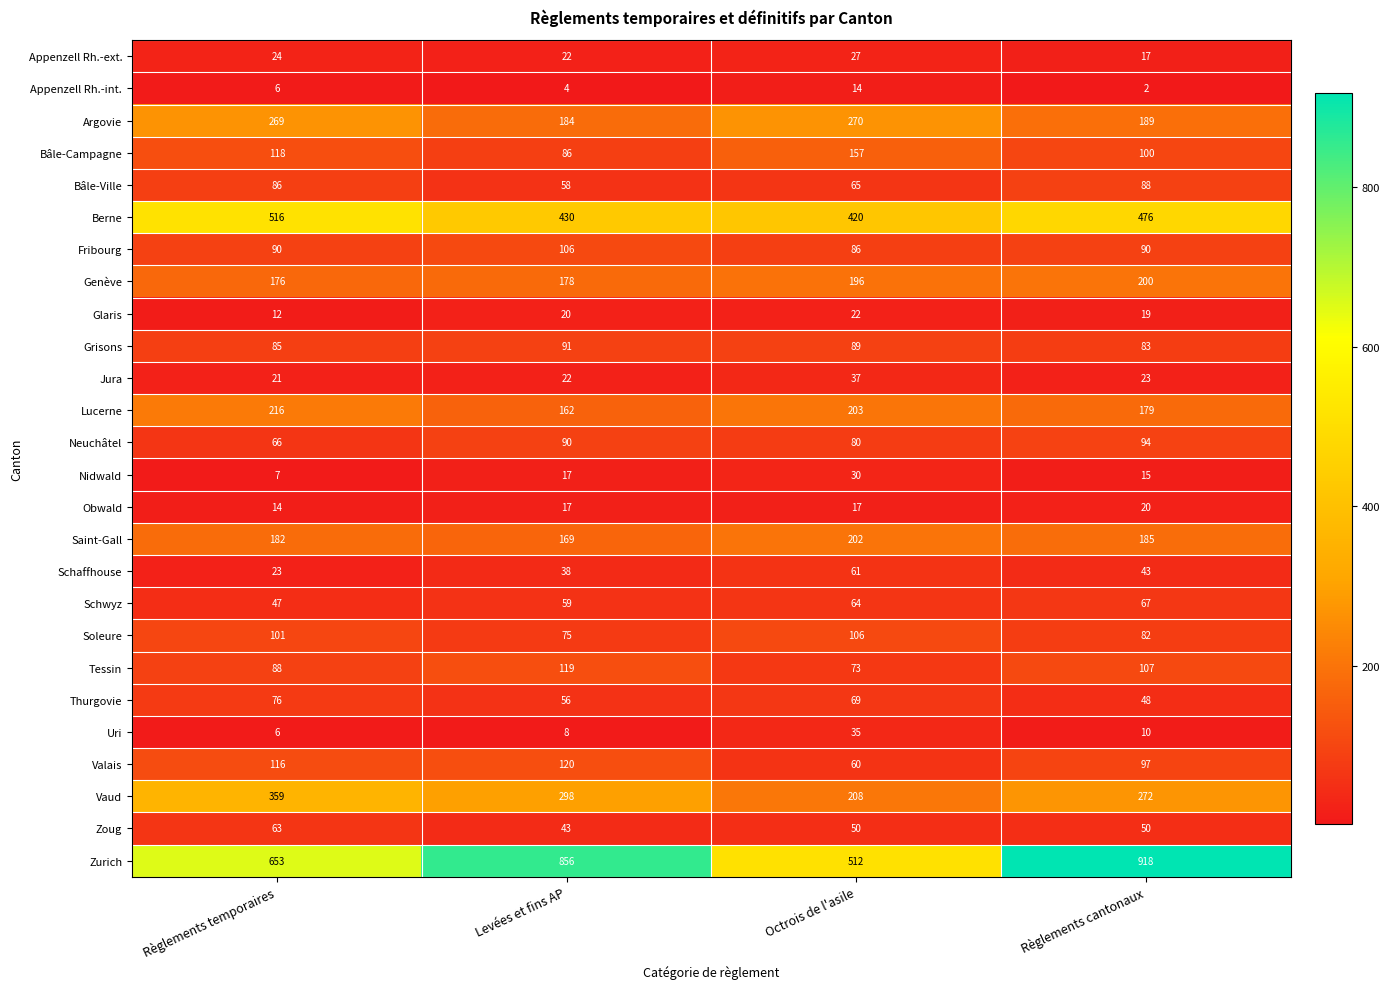

At Règlements cantonaux, list the series in order from smallest to largest.

Appenzell Rh.-int., Uri, Nidwald, Appenzell Rh.-ext., Glaris, Obwald, Jura, Schaffhouse, Thurgovie, Zoug, Schwyz, Soleure, Grisons, Bâle-Ville, Fribourg, Neuchâtel, Valais, Bâle-Campagne, Tessin, Lucerne, Saint-Gall, Argovie, Genève, Vaud, Berne, Zurich